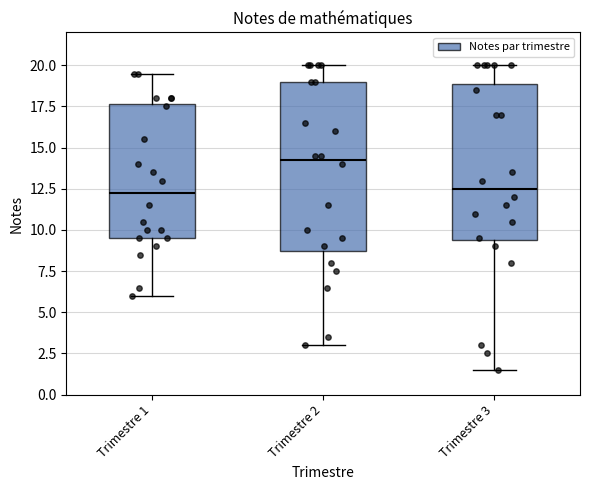

Which box has the highest median line?

Trimestre 2